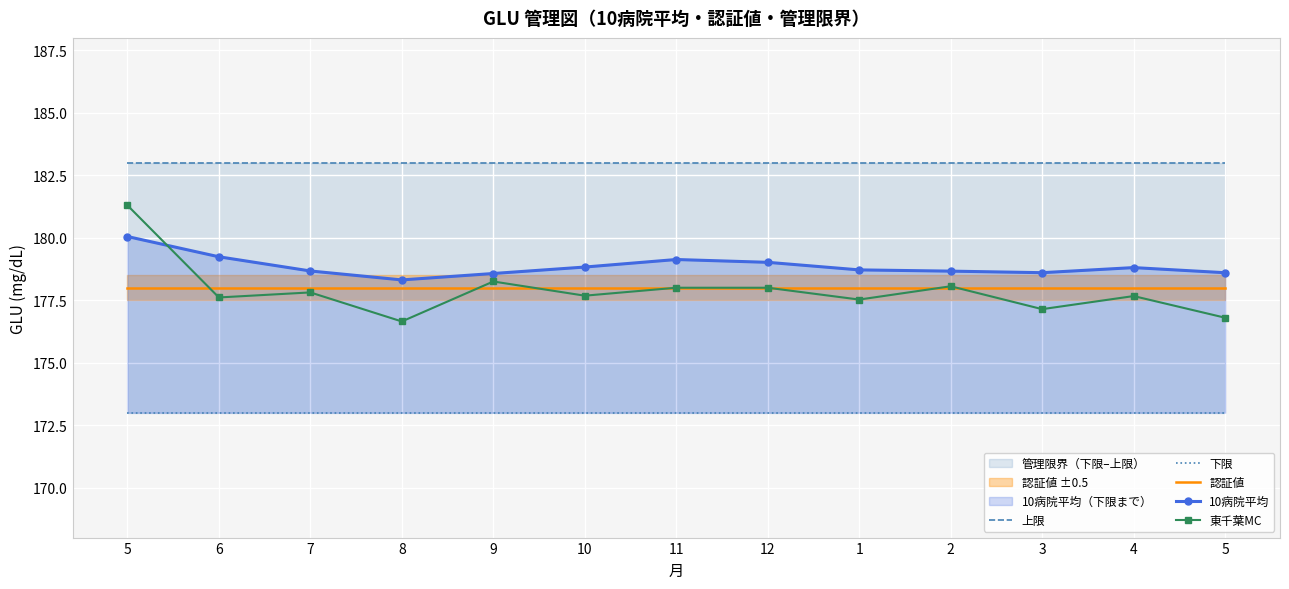

What is the value of the 認証値 point at the 9th from the left?

178.0